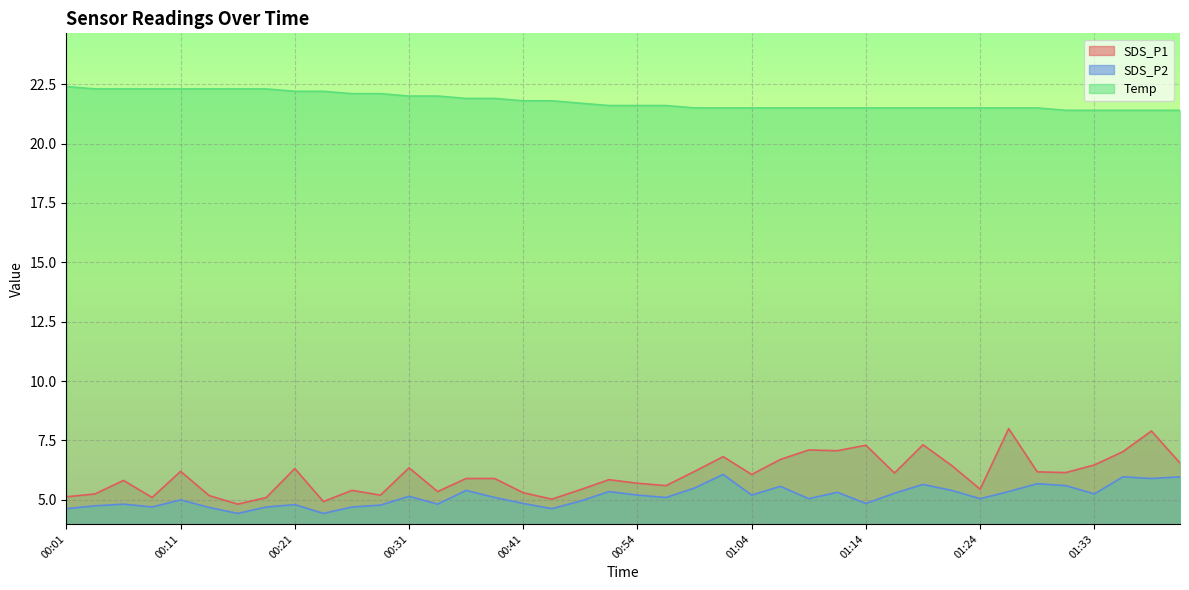

Which category has the lowest value in the SDS_P1 series?

00:16